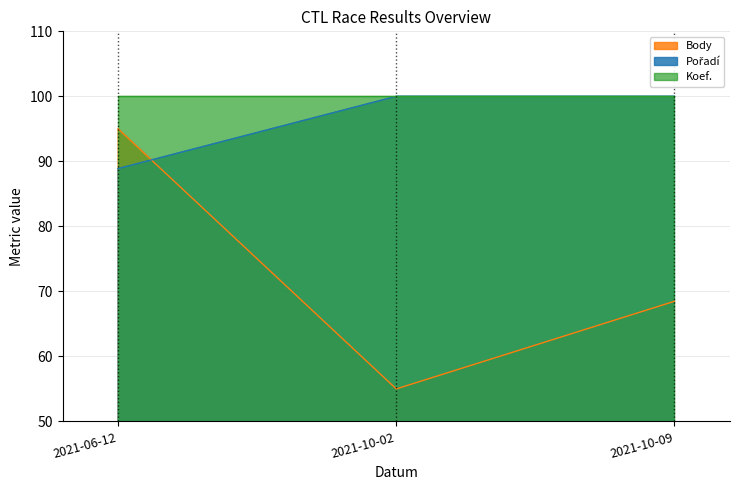

The value of Koef. at 2021-06-12 is 100.0. True or false?

True